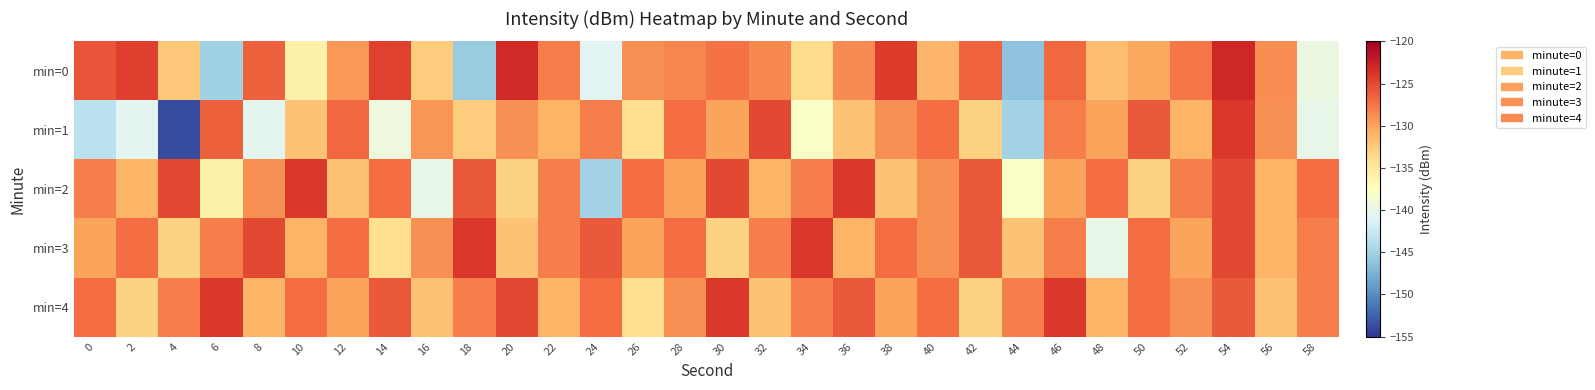

Rank the series by their maximum value, from highest to lowest.

min=0, min=1, min=2, min=3, min=4